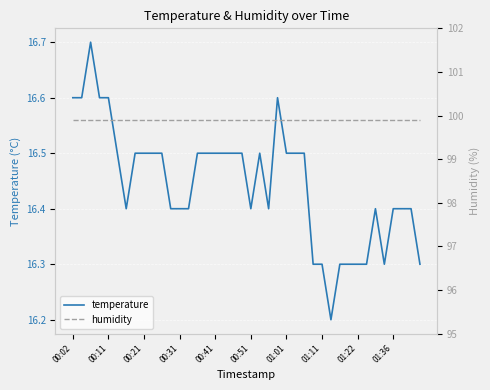

The temperature series shows 16.4 at 00:31. True or false?

True